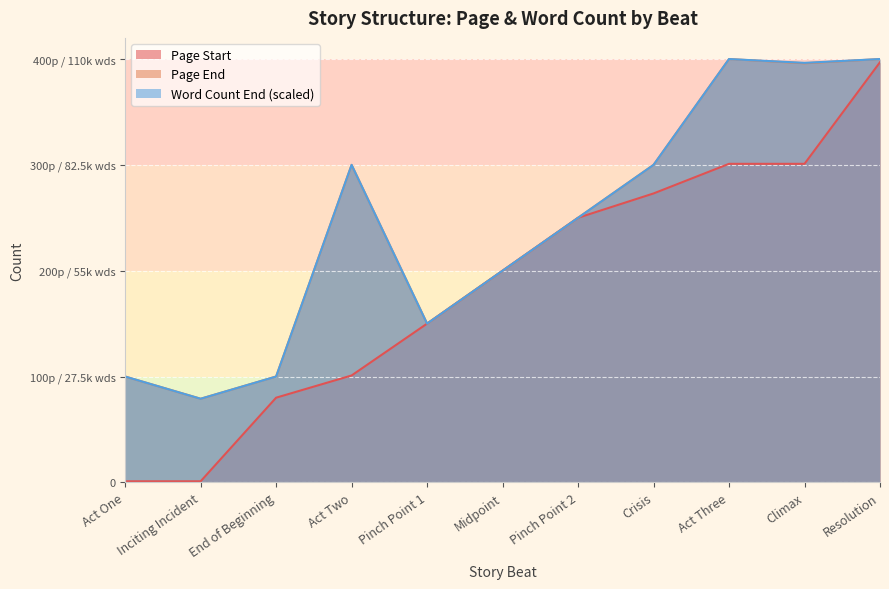

What are all the series names shown in the legend?

Page Start, Page End, Word Count End (scaled)